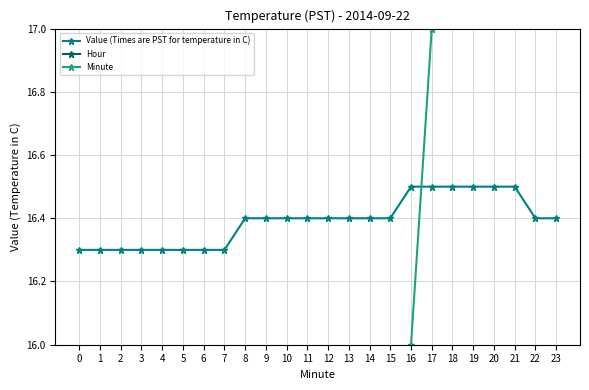

Rank the series at 11 from lowest to highest value.

Hour, Minute, Value (Times are PST for temperature in C)